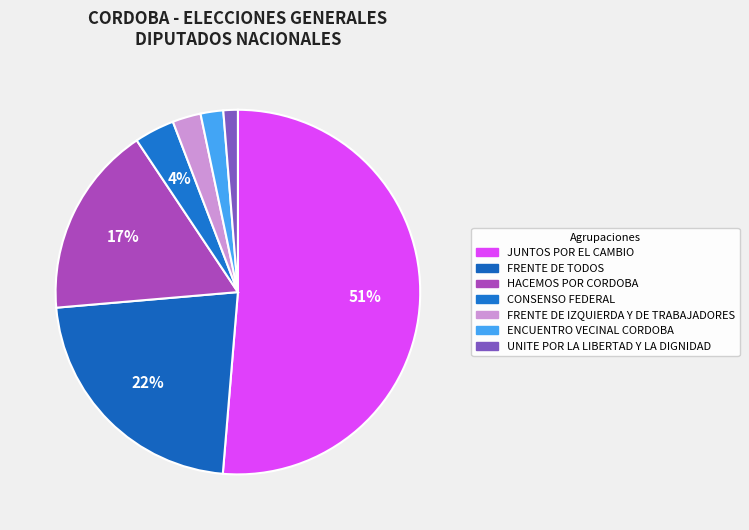

To the nearest percent, what is the difference between the ENCUENTRO VECINAL CORDOBA and FRENTE DE IZQUIERDA Y DE TRABAJADORES slice percentages?

1%